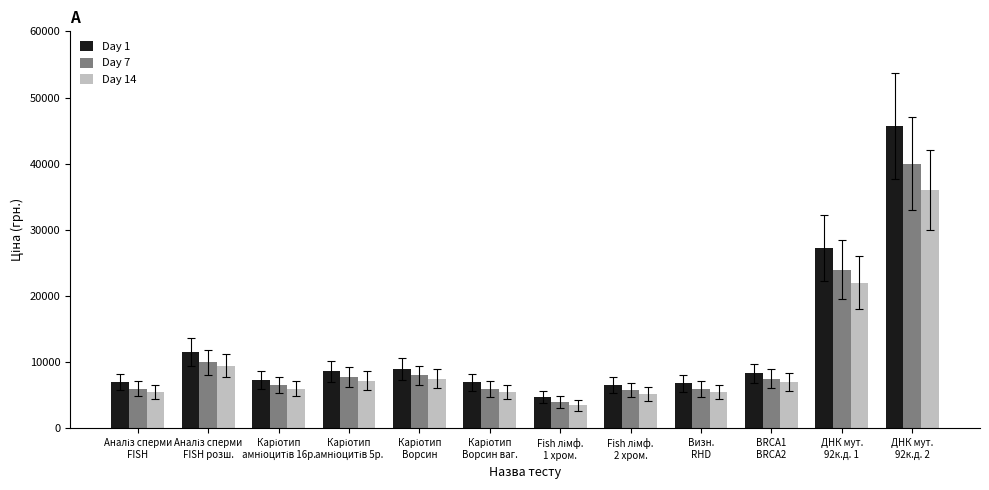

What is the minimum value shown in the chart?

3500